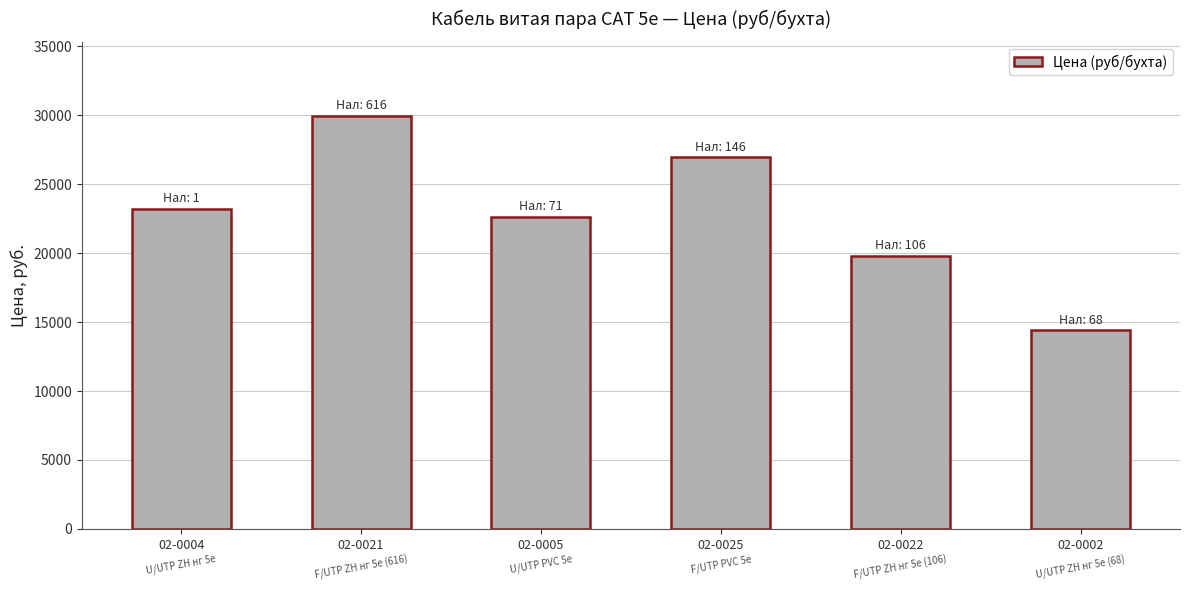

True or false: the data shows 14643.9 at 02-0021.

False